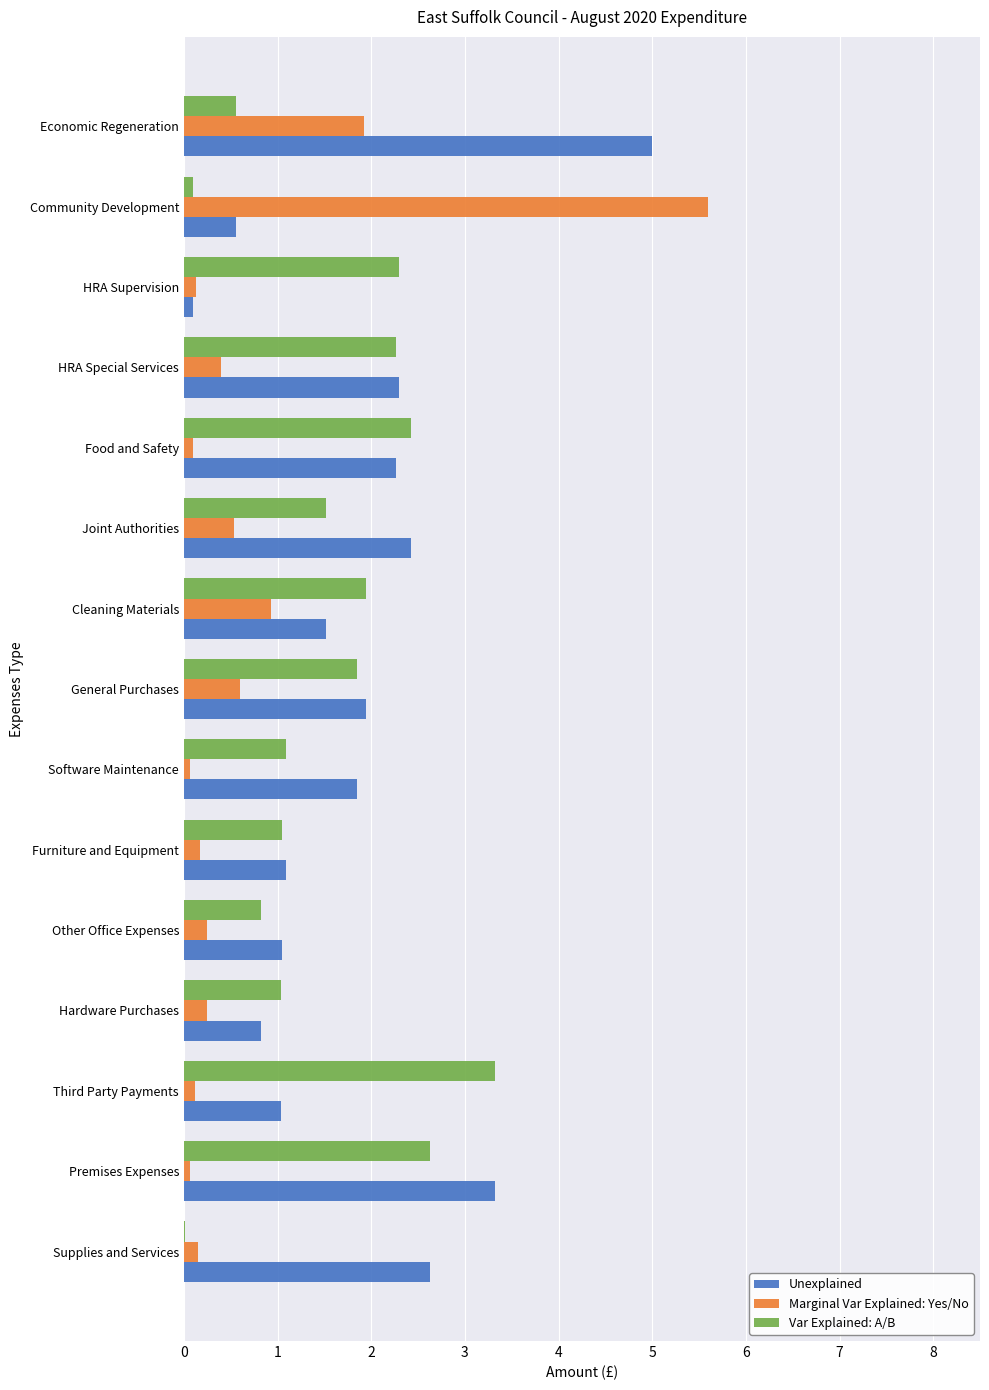

What value does the Marginal Var Explained: Yes/No series have at Economic Regeneration?

1.9